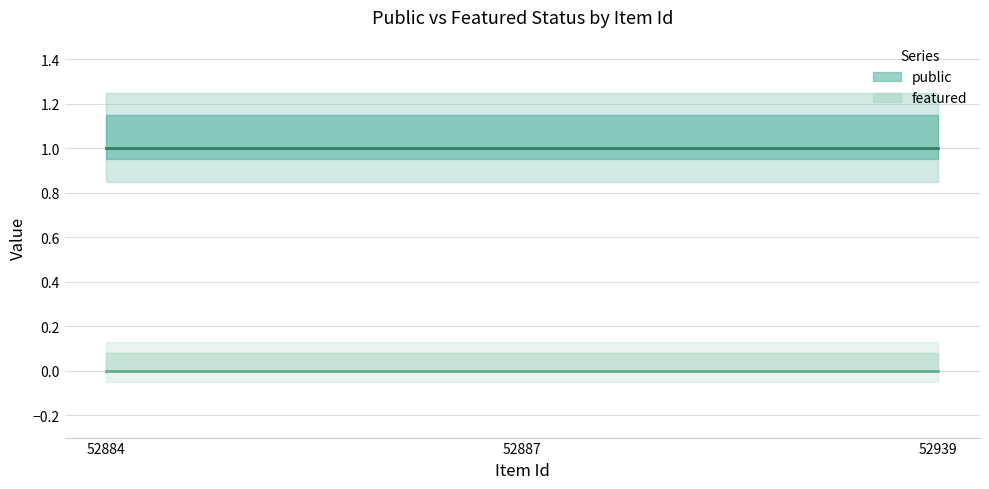

List the labels in order of public value, largest first.

52884, 52887, 52939